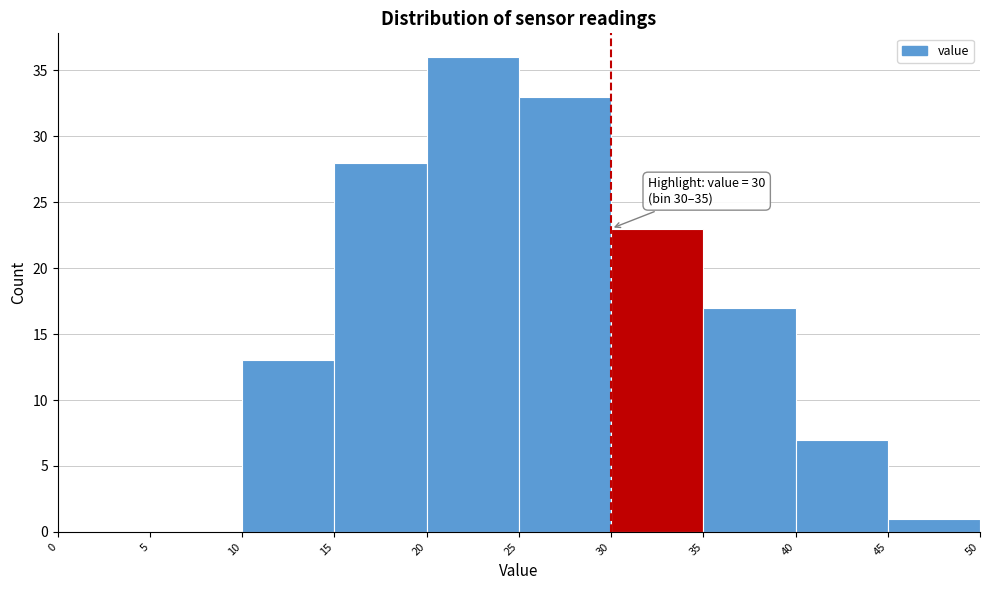

Which range on the x-axis has the tallest bar?

20 to 25